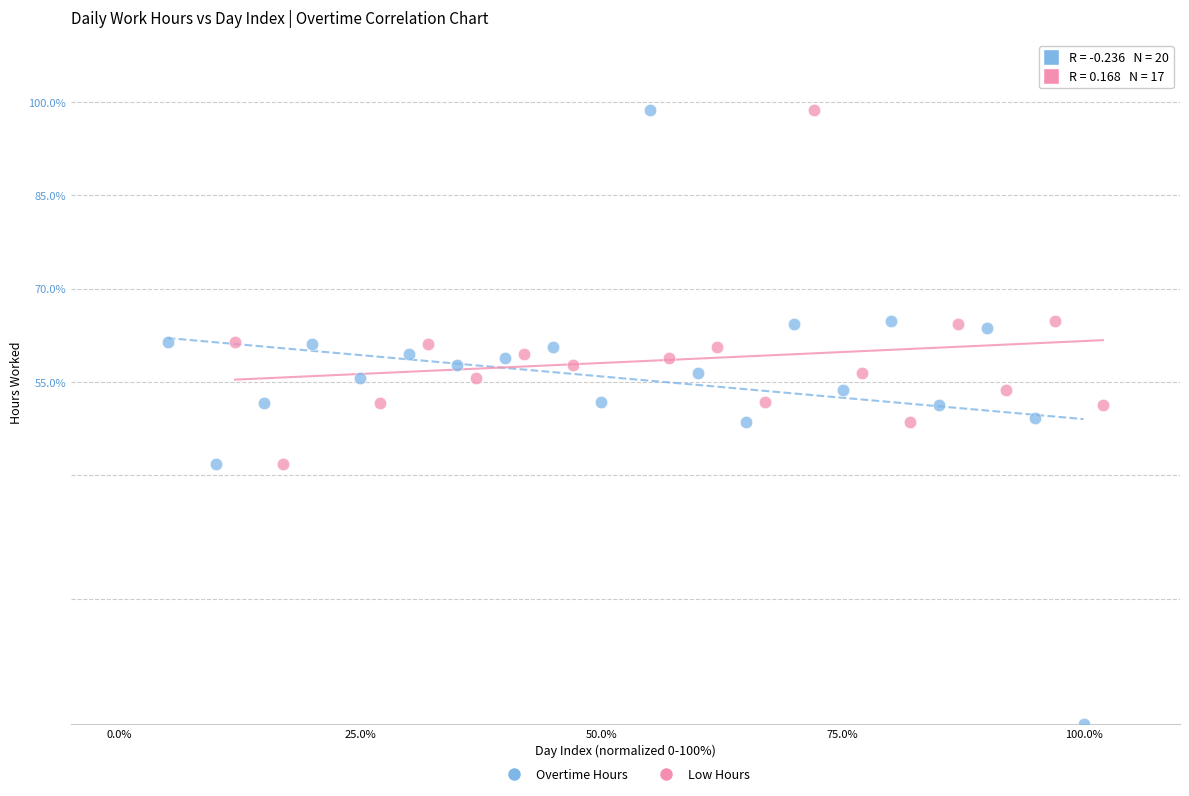

Which series has the widest spread of Y values?

Overtime Hours